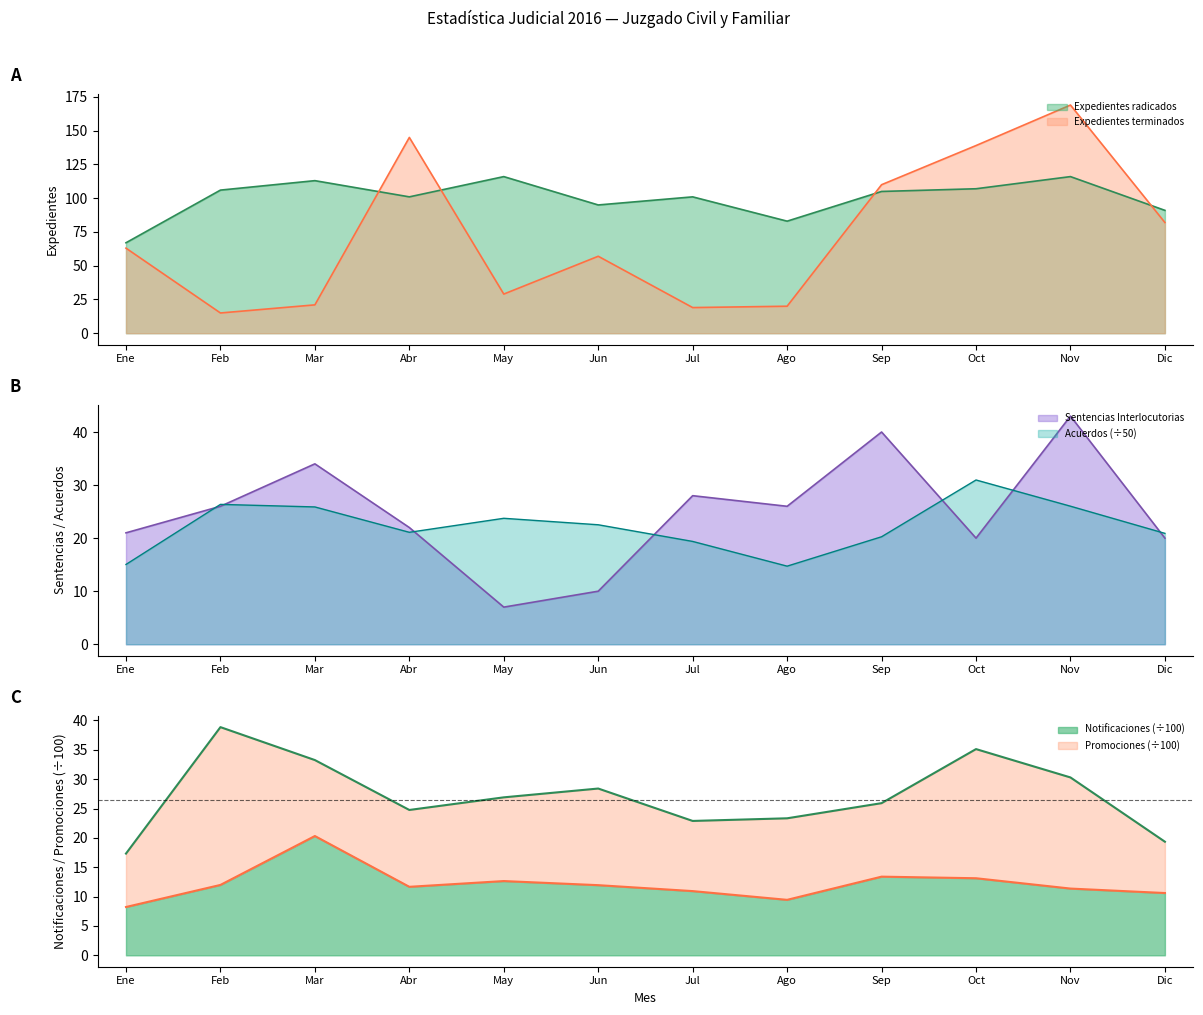

What is the label of the 11th point from the right?

Feb